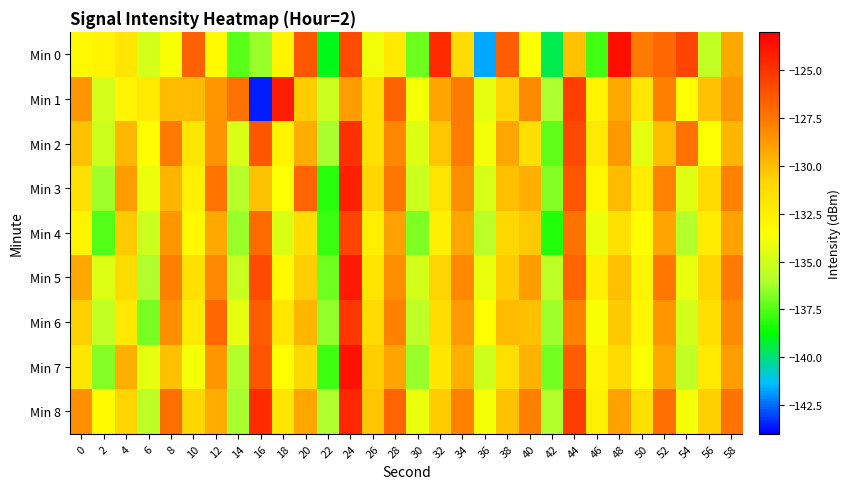

What is the greatest value displayed?

-123.6